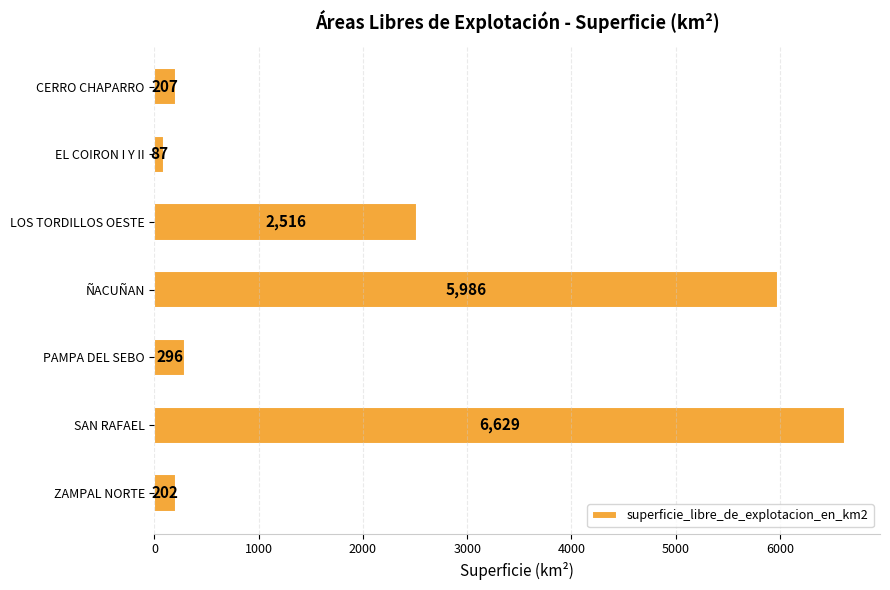

Which category has the lowest value across all series?

EL COIRON I Y II